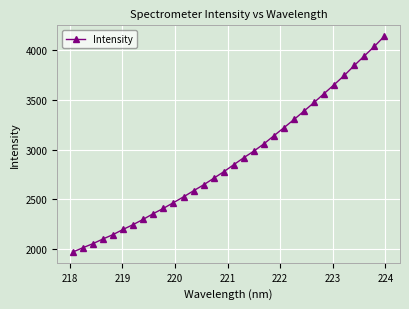

What is the sum of all values?

92777.6